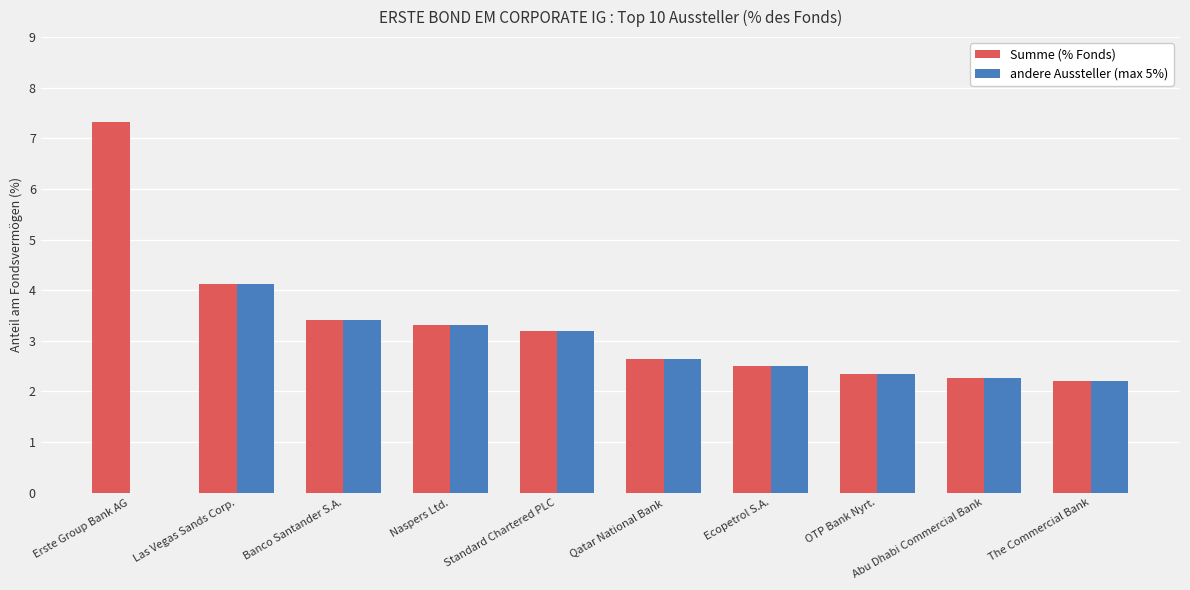

Reading right to left, list all the values displayed in this chart.

Summe (% Fonds): The Commercial Bank=2.2	Abu Dhabi Commercial Bank=2.3	OTP Bank Nyrt.=2.3	Ecopetrol S.A.=2.5	Qatar National Bank=2.6	Standard Chartered PLC=3.2	Naspers Ltd.=3.3	Banco Santander S.A.=3.4	Las Vegas Sands Corp.=4.1	Erste Group Bank AG=7.3
andere Aussteller (max 5%): The Commercial Bank=2.2	Abu Dhabi Commercial Bank=2.3	OTP Bank Nyrt.=2.3	Ecopetrol S.A.=2.5	Qatar National Bank=2.6	Standard Chartered PLC=3.2	Naspers Ltd.=3.3	Banco Santander S.A.=3.4	Las Vegas Sands Corp.=4.1	Erste Group Bank AG=0.0